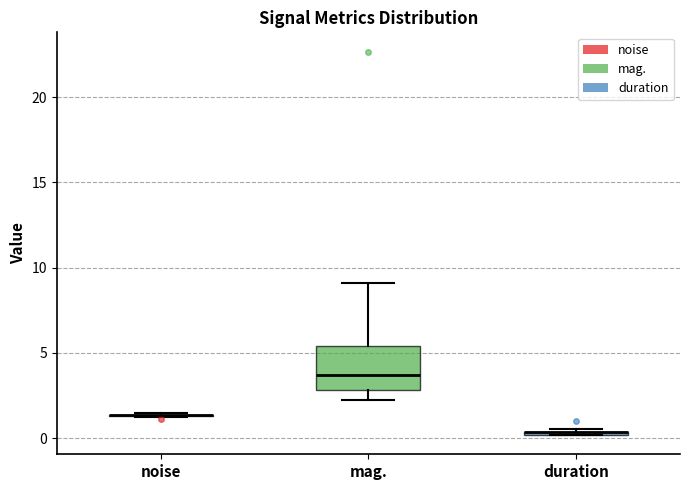

Comparing the boxes themselves (not the whiskers), which one is the tallest?

mag.